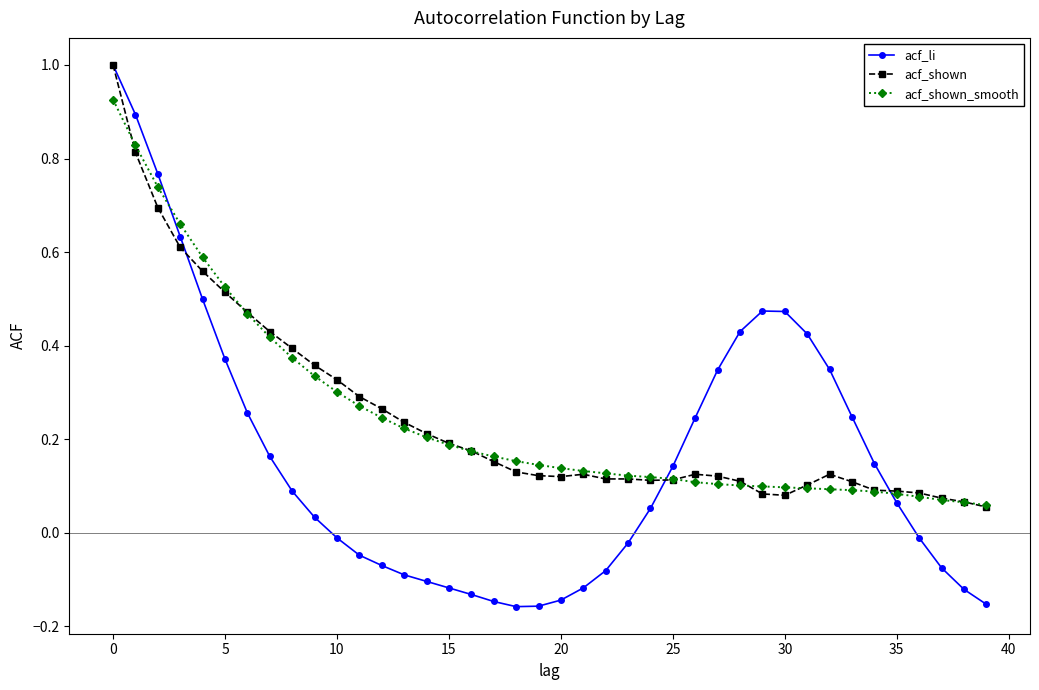

What is the highest value of the acf_li series?

1.0